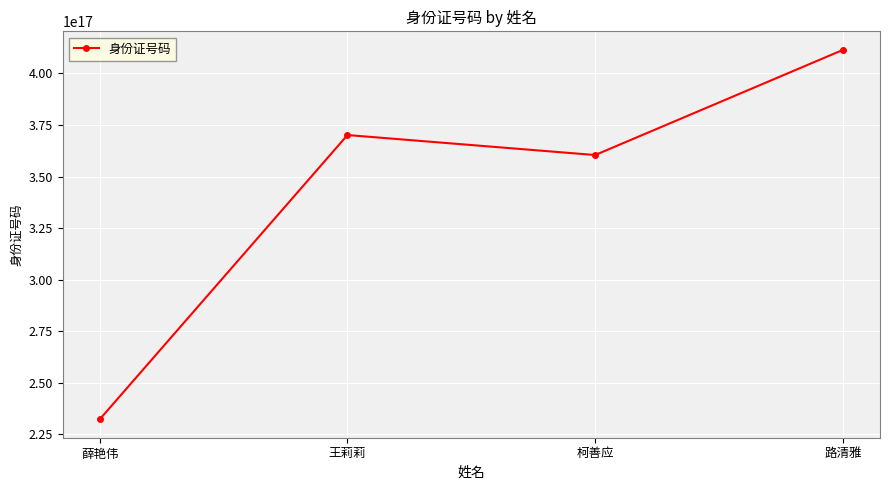

List the labels in order of value, largest first.

路清雅, 王莉莉, 柯善应, 薛艳伟